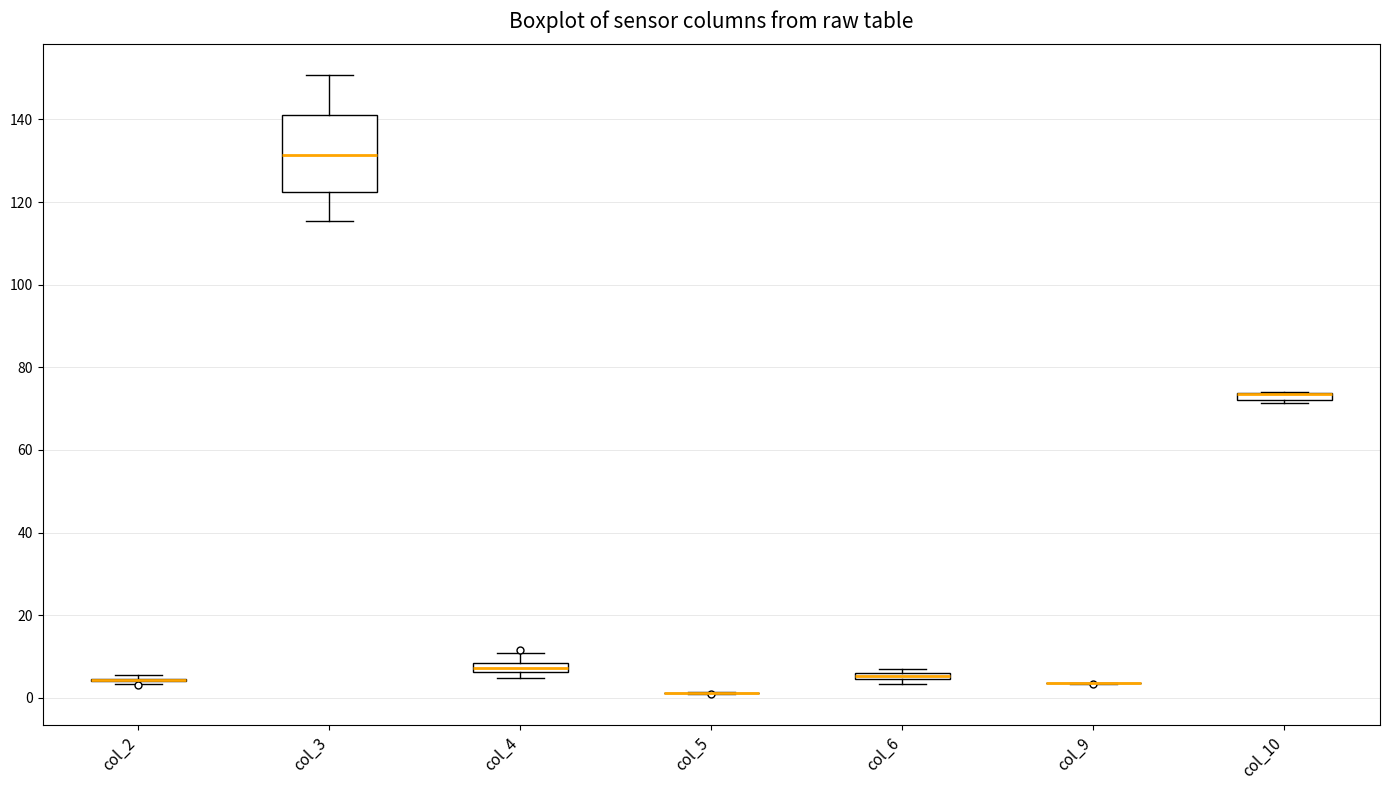

Which box is the tallest, from its lower edge to its upper edge?

col_3